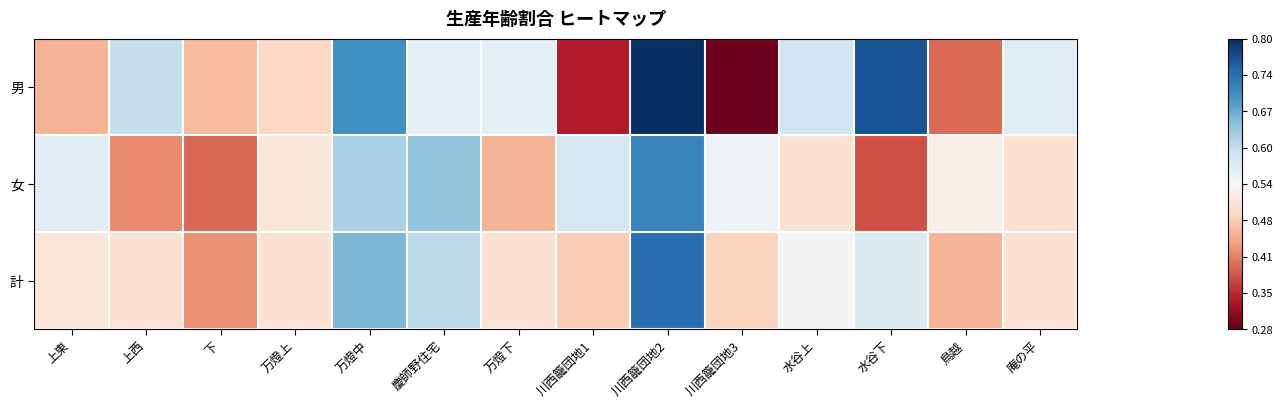

Reading right to left, list all the values displayed in this chart.

男: 庵の平=0.6	鳥越=0.4	水谷下=0.8	水谷上=0.6	川西籠団地3=0.3	川西籠団地2=0.8	川西籠団地1=0.3	万燈下=0.6	慶師野住宅=0.6	万燈中=0.7	万燈上=0.5	下=0.5	上西=0.6	上東=0.5
女: 庵の平=0.5	鳥越=0.5	水谷下=0.4	水谷上=0.5	川西籠団地3=0.6	川西籠団地2=0.7	川西籠団地1=0.6	万燈下=0.5	慶師野住宅=0.6	万燈中=0.6	万燈上=0.5	下=0.4	上西=0.4	上東=0.6
計: 庵の平=0.5	鳥越=0.5	水谷下=0.6	水谷上=0.5	川西籠団地3=0.5	川西籠団地2=0.7	川西籠団地1=0.5	万燈下=0.5	慶師野住宅=0.6	万燈中=0.7	万燈上=0.5	下=0.4	上西=0.5	上東=0.5